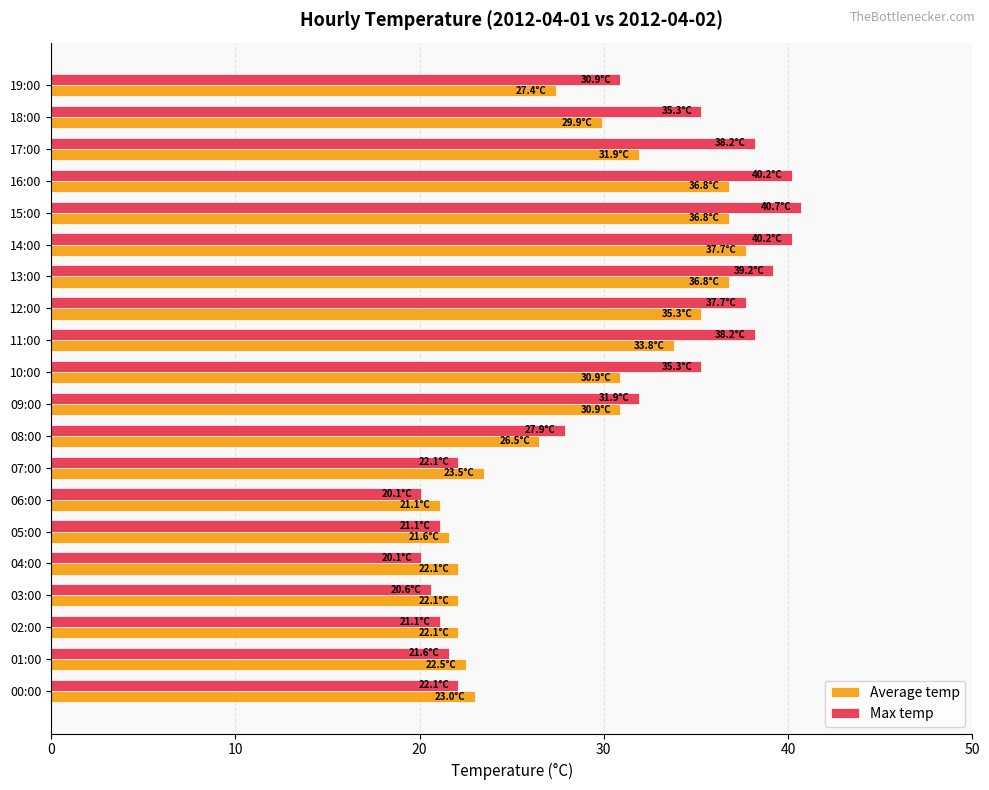

List the series in order of their peak value, highest first.

Max temp, Average temp